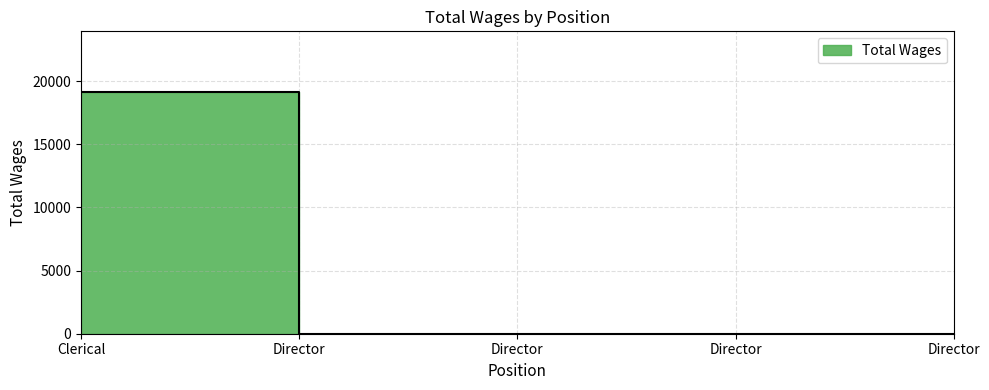

Rank the categories by value from highest to lowest.

Clerical, Director, Director, Director, Director